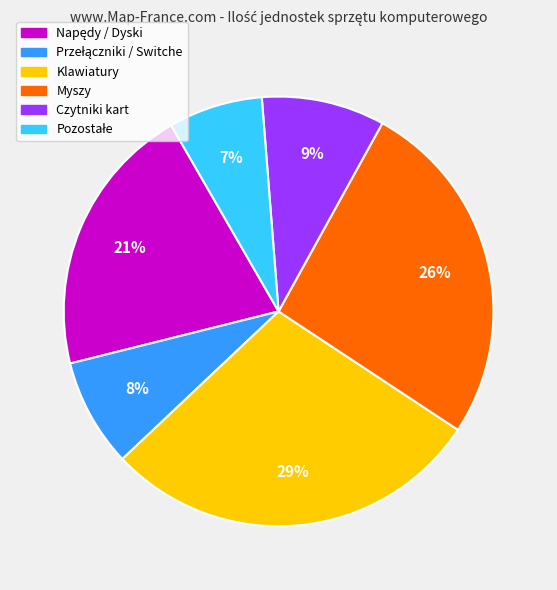

To the nearest percent, what is the average slice percentage?

17%